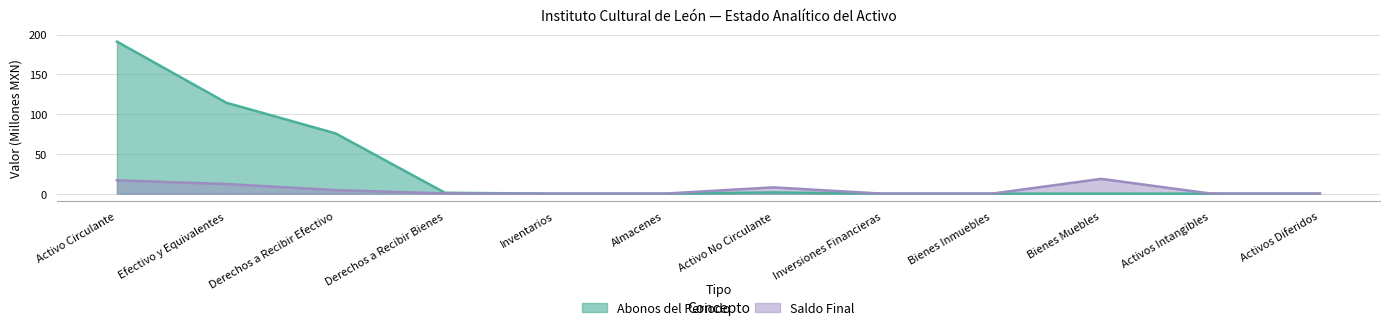

What is the total value across all series at Activo No Circulante?

9.4